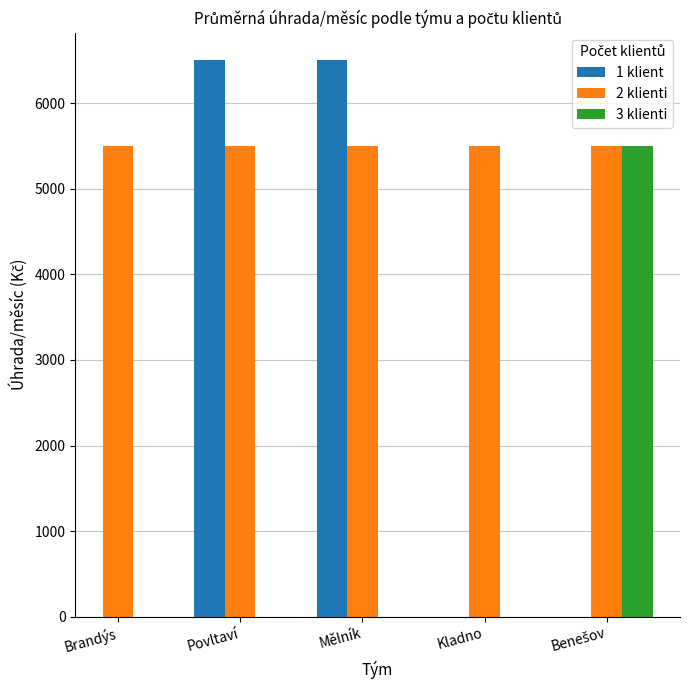

Is the value of 2 klienti at Mělník greater than the value of 1 klient at Povltaví?

No